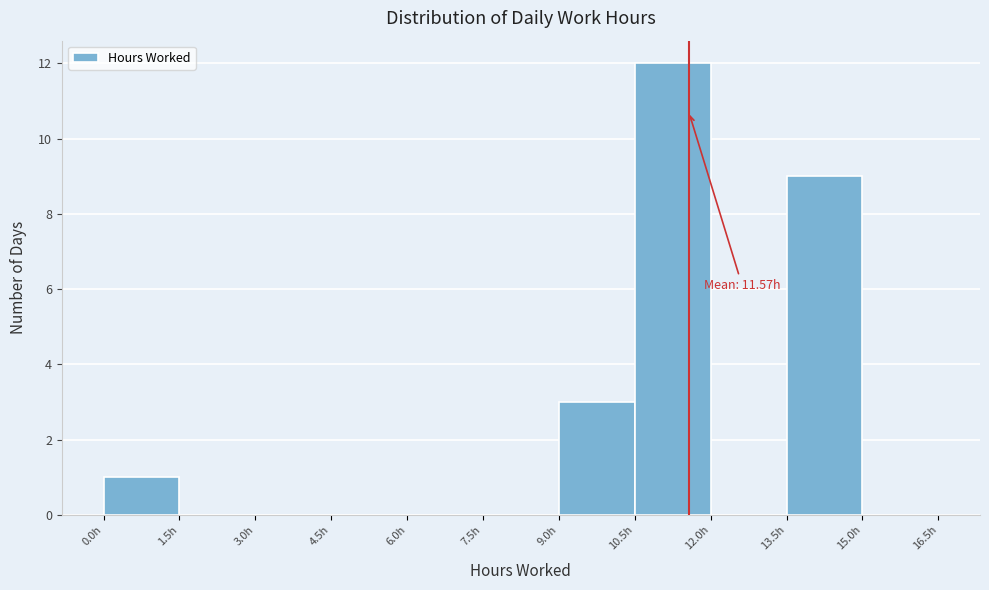

Which range on the x-axis has the tallest bar?

10.5 to 12.0